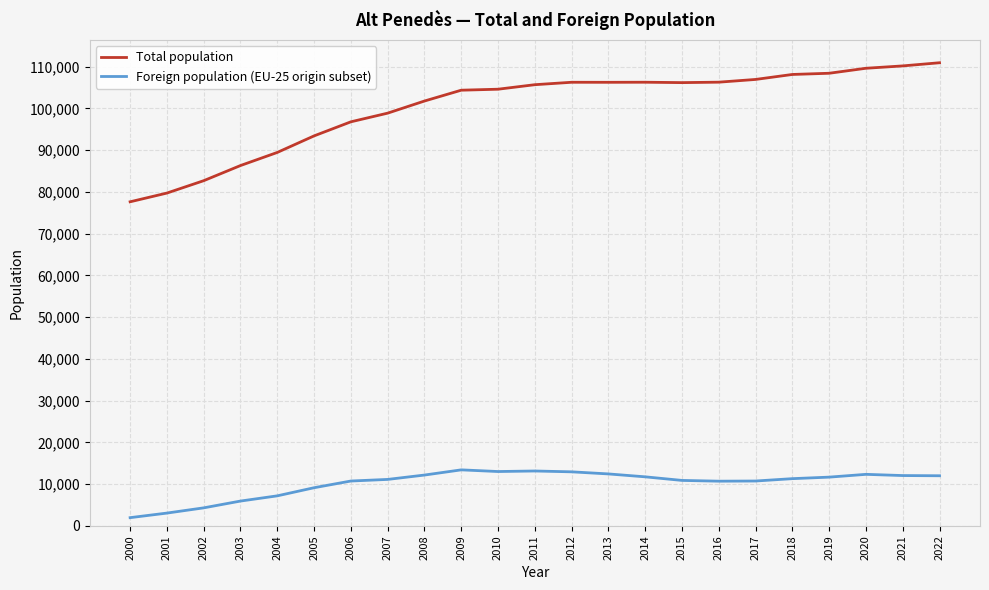

True or false: Foreign population (EU-25 origin subset) has a value of 19950 at 2013.

False